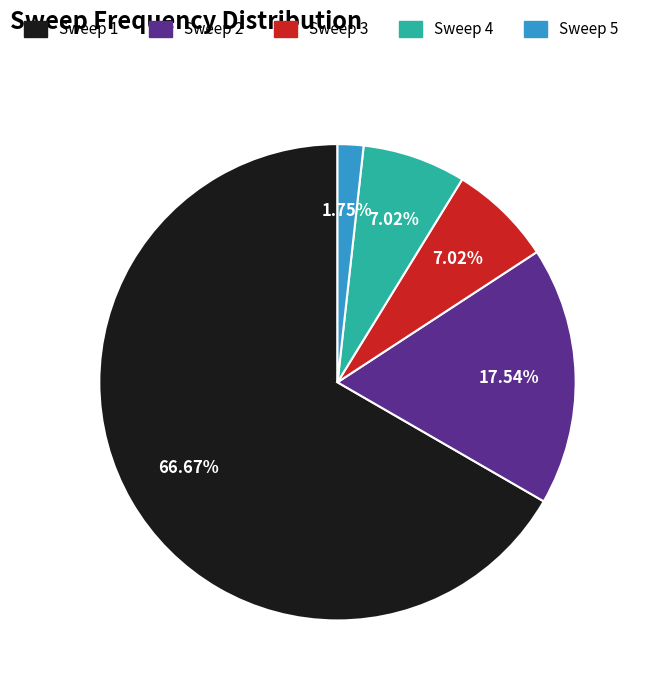

Count the number of slices in the pie.

5